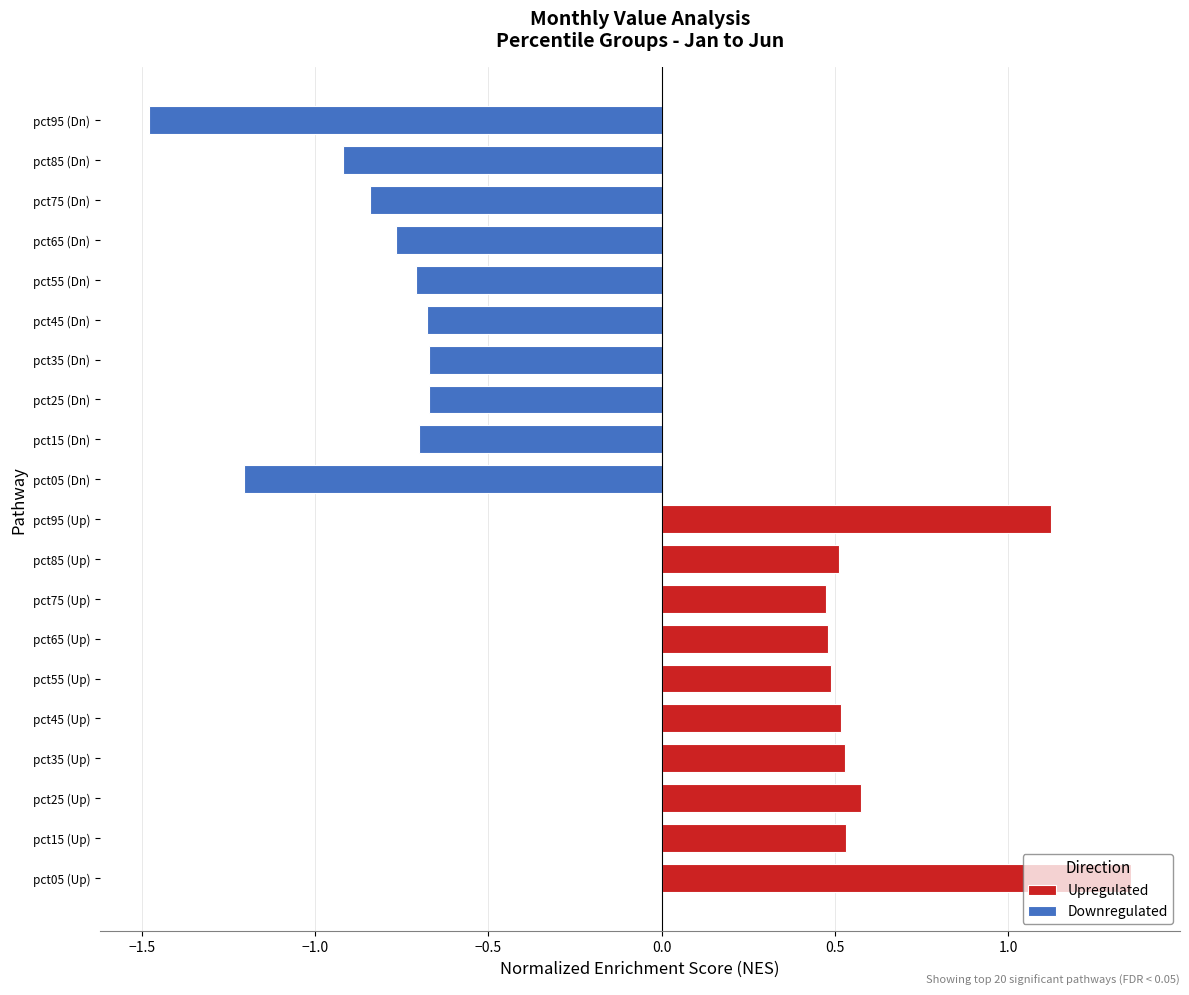

Does the chart contain stacked bars?

No